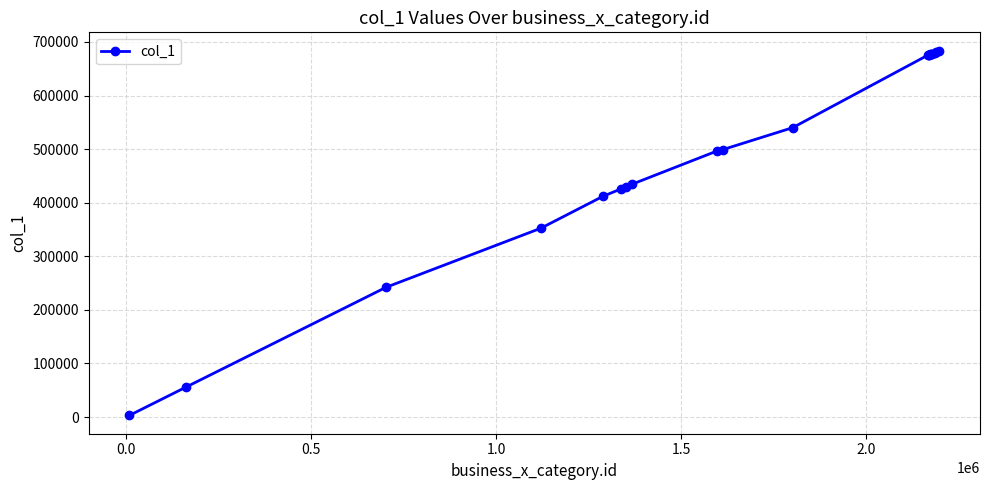

What is the maximum value shown in the chart?

683962